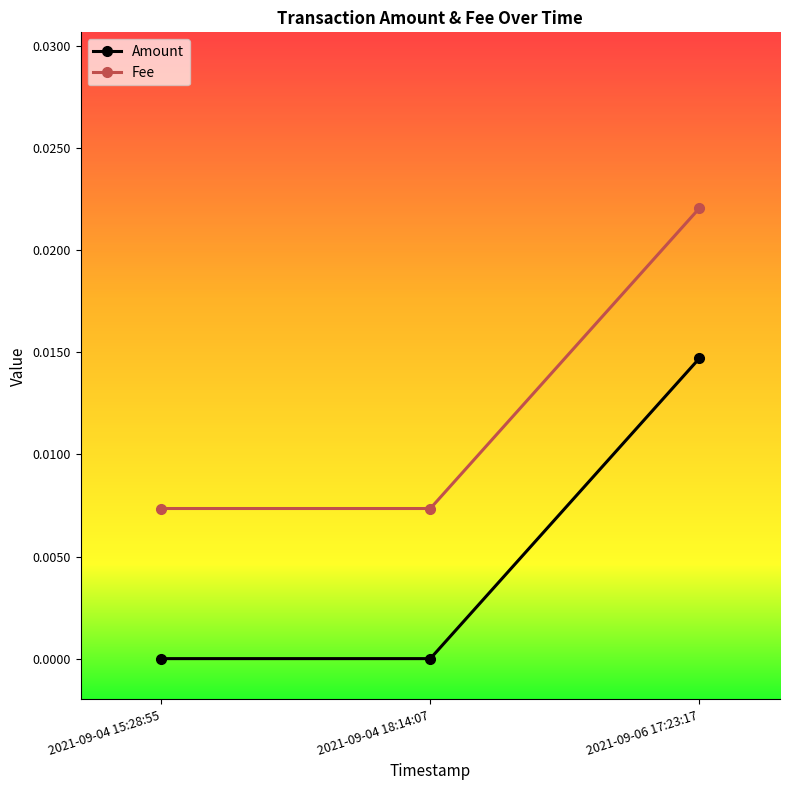

What is the label of the 1st point from the left?

2021-09-04 15:28:55